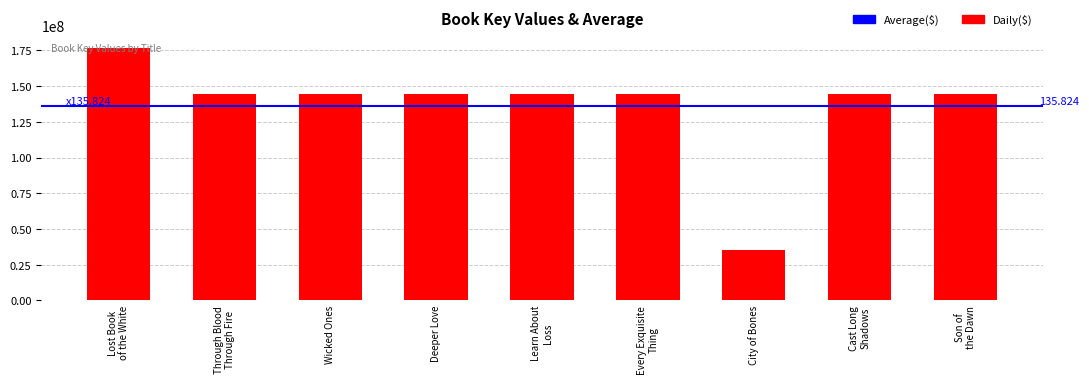

At which label does the data first exceed 144383483?

Lost Book
of the White